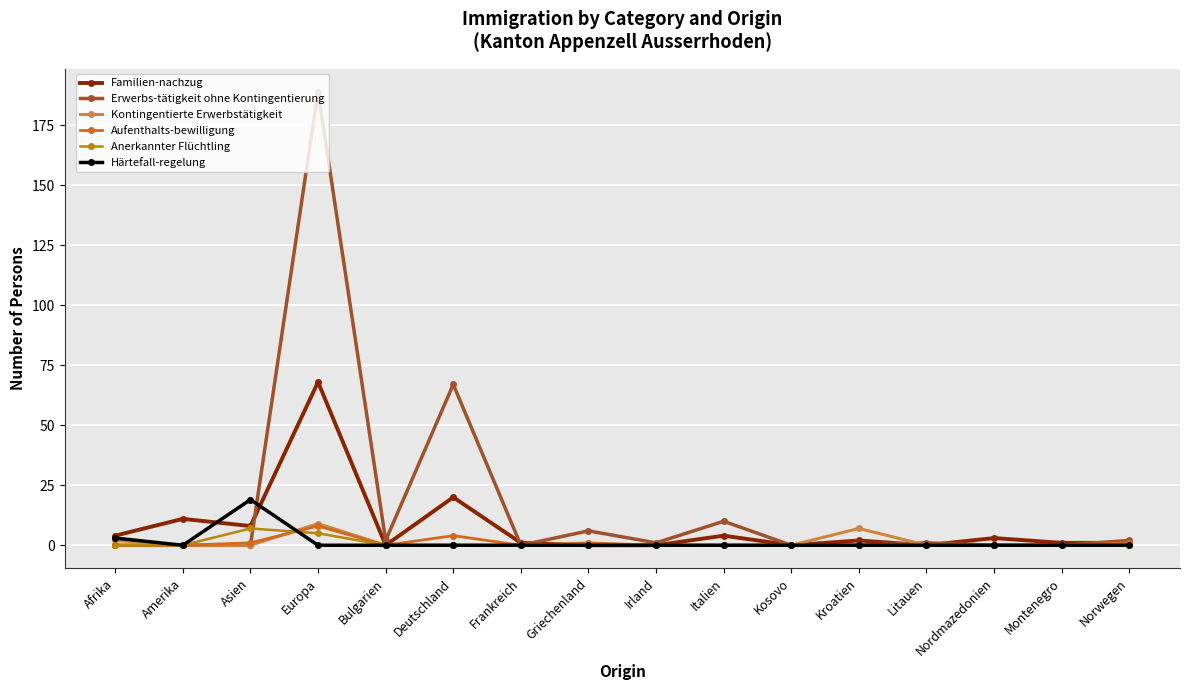

What is the highest value of the Familien-nachzug series?

68